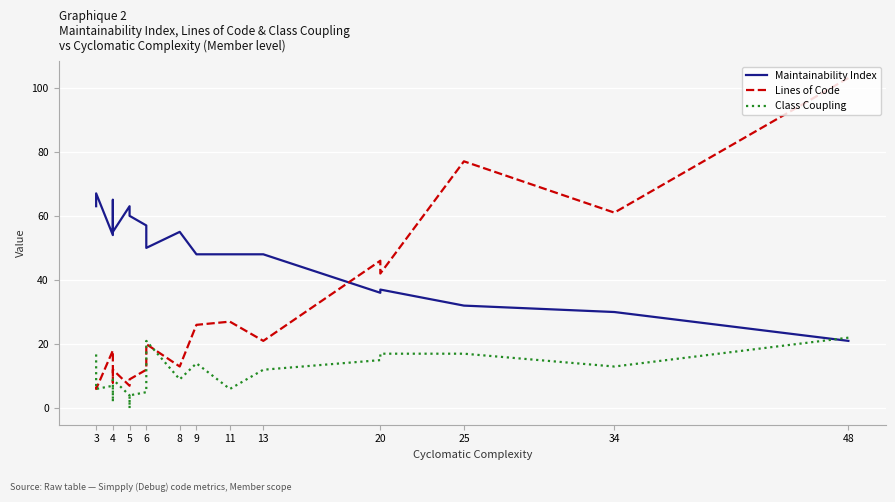

How many data points in Class Coupling are above 9?

9